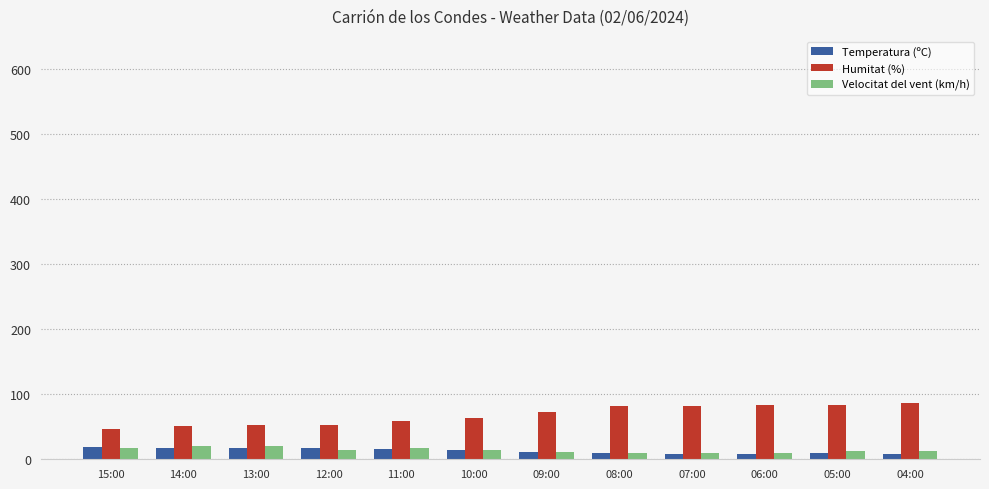

What is the greatest value displayed?

86.0